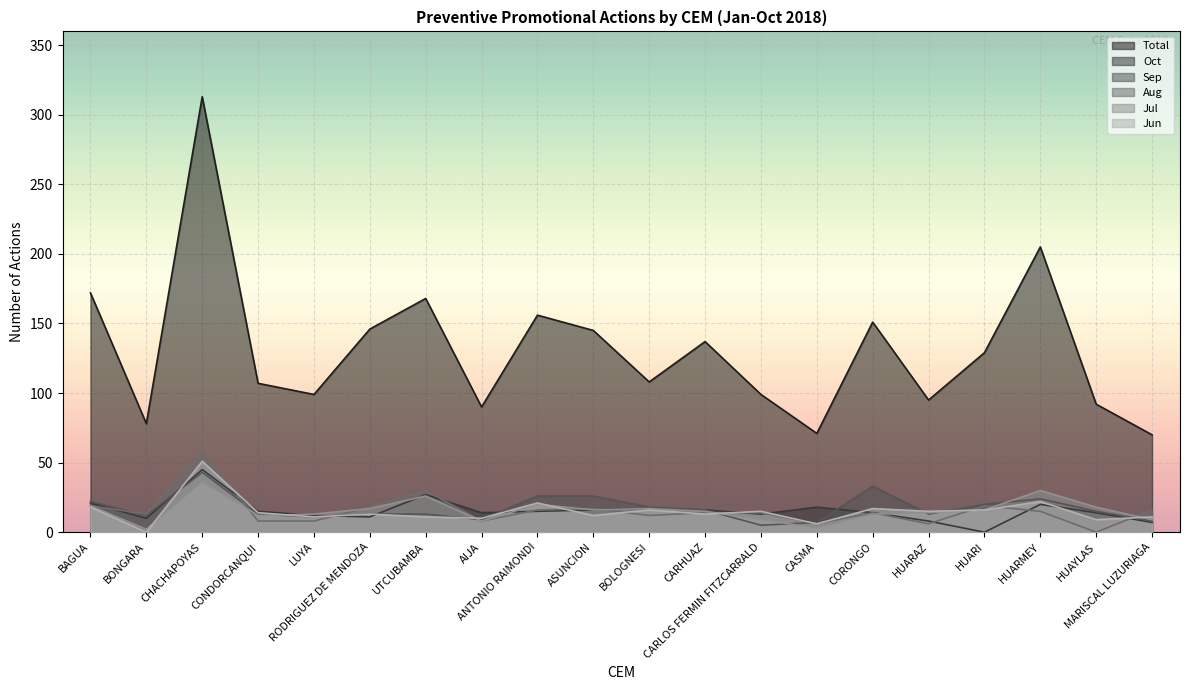

True or false: Oct and Aug cross at least once.

True